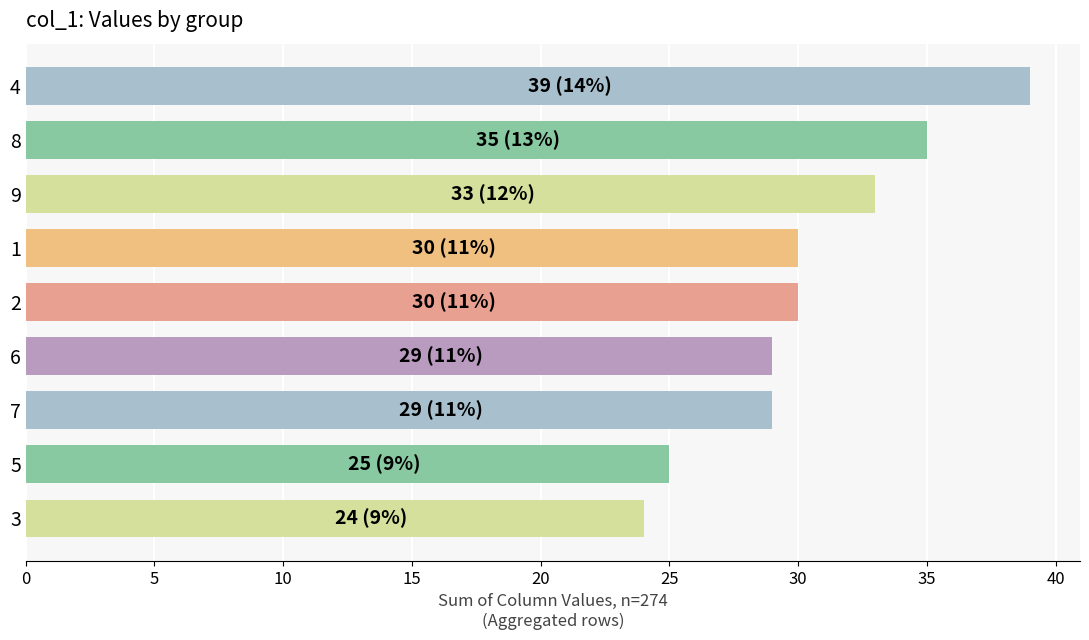

How many categories are shown in the chart?

9